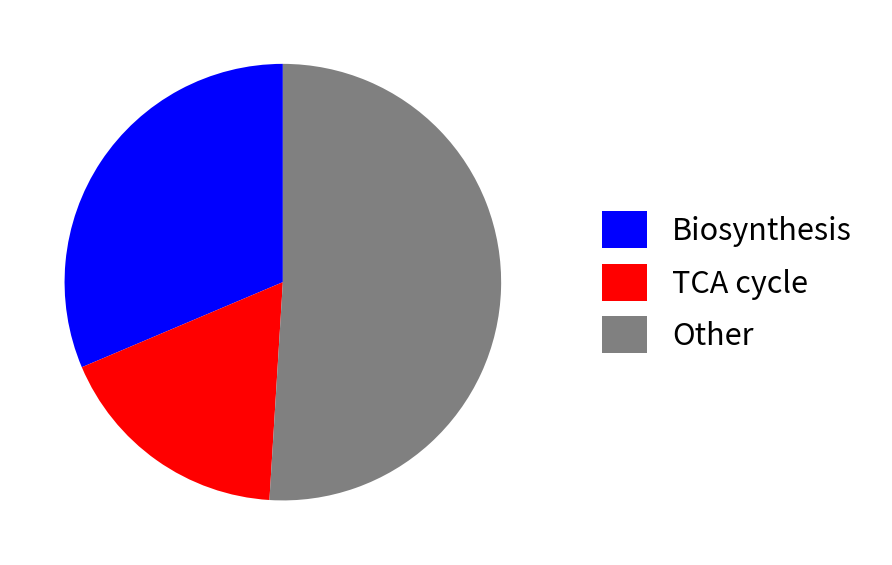

Which category has the biggest portion of the pie?

Other